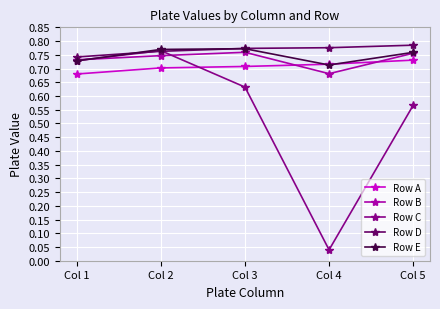

True or false: Row D has a value of 1.2 at Col 3.

False